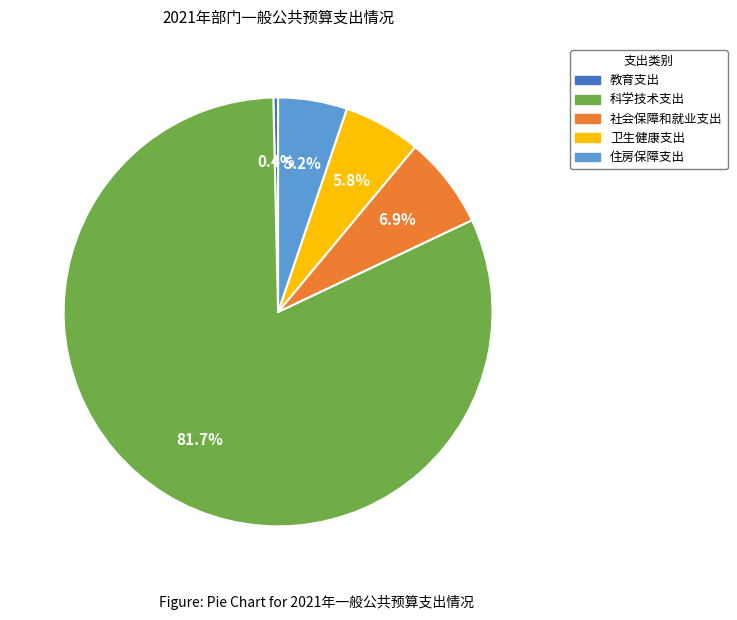

What is the majority slice?

科学技术支出